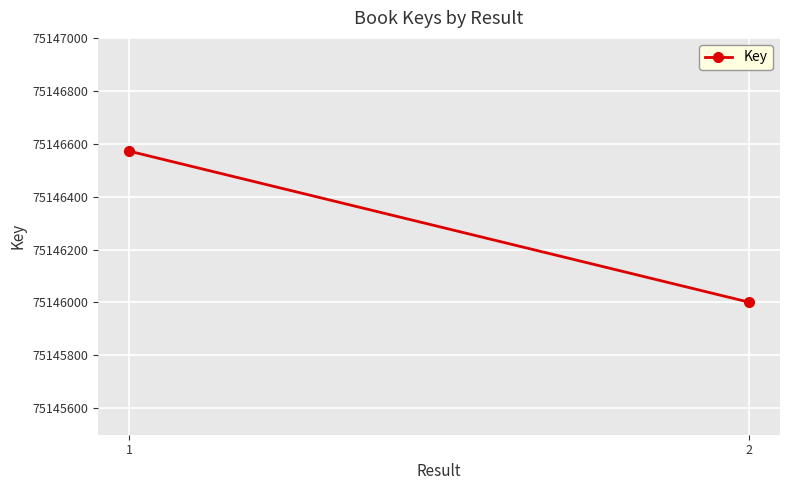

What is the sum of the values at 1 and 2?

150292573